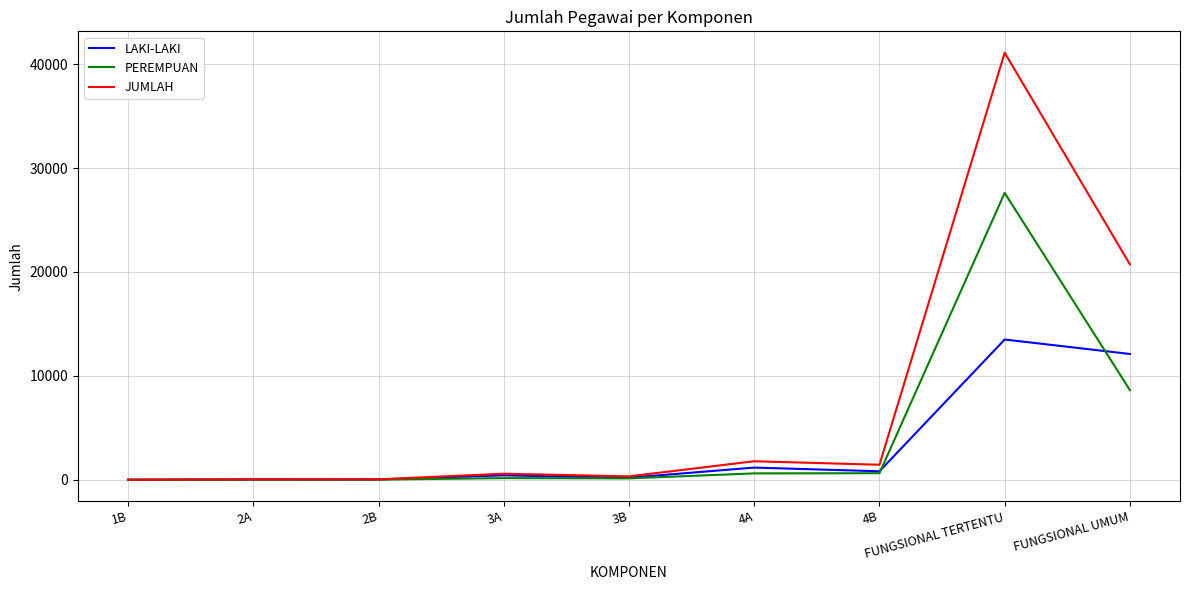

Does the chart have visible grid lines?

Yes